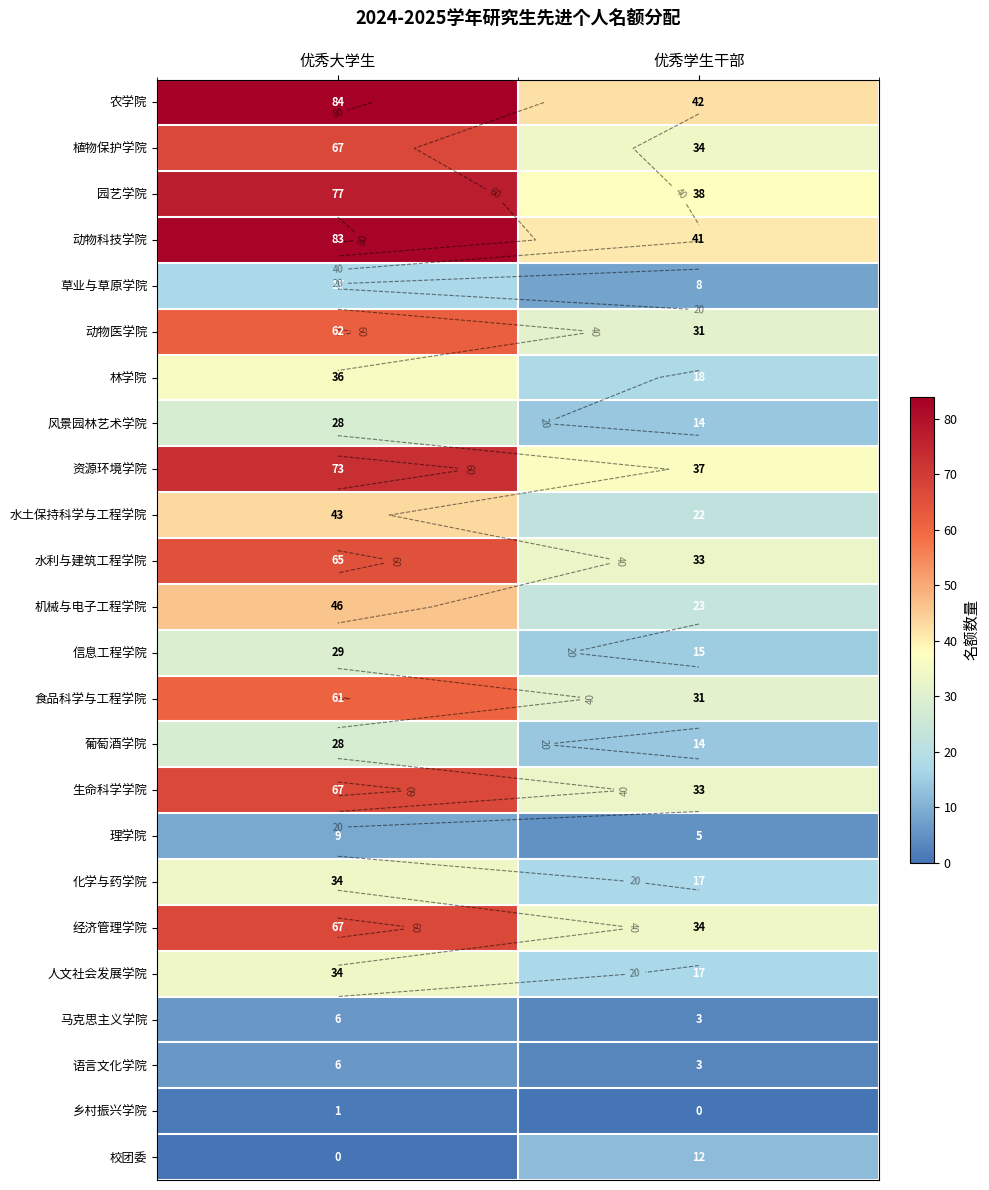

Where is 食品科学与工程学院 nearest to the value 46?

优秀大学生